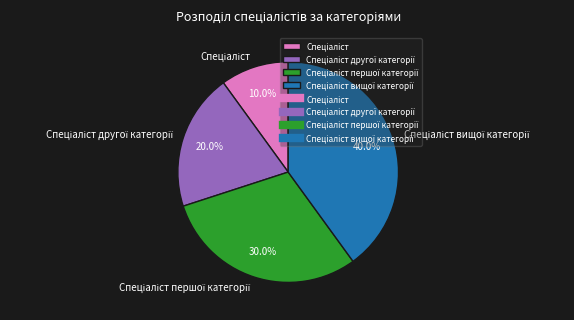

Is there a majority slice in this chart?

No